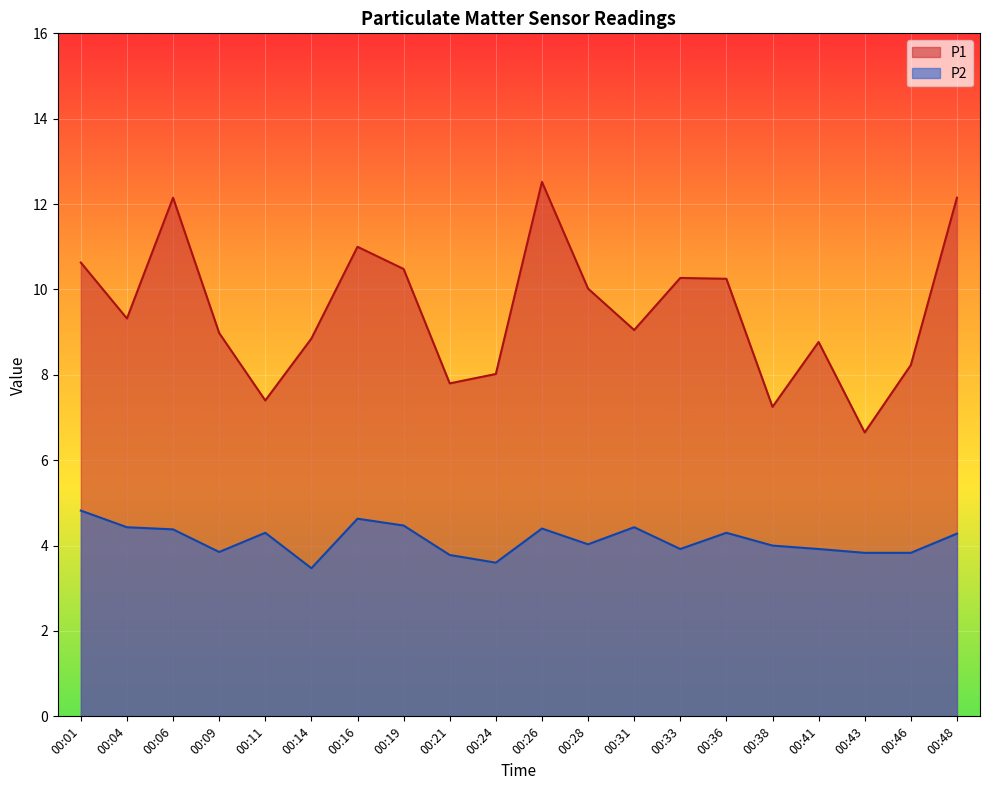

True or false: P2 and P1 intersect in this chart.

False